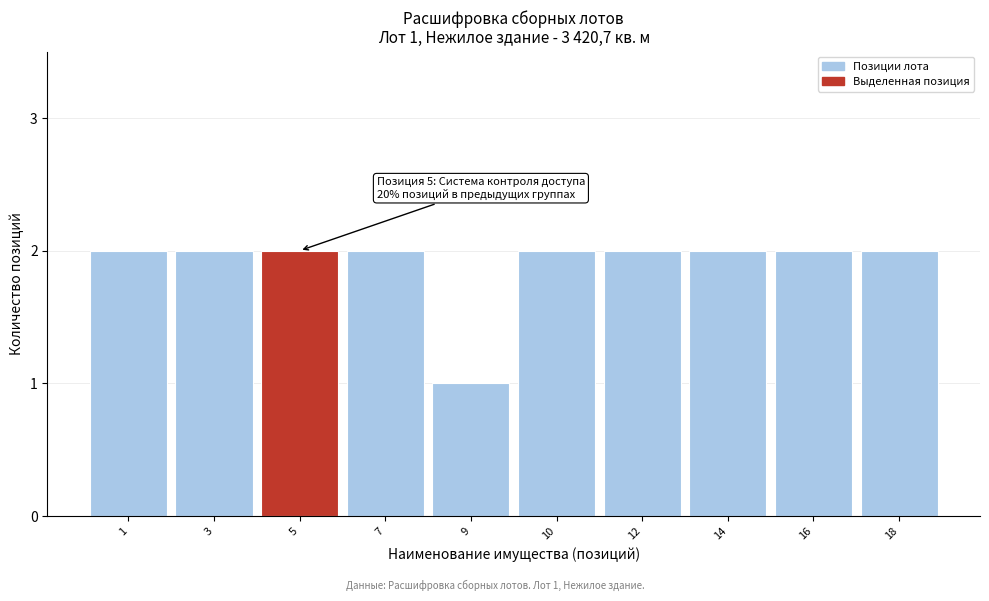

Reading left to right, transcribe all the data shown in this chart.

1=2	3=2	5=2	7=2	9=1	10=2	12=2	14=2	16=2	18=2